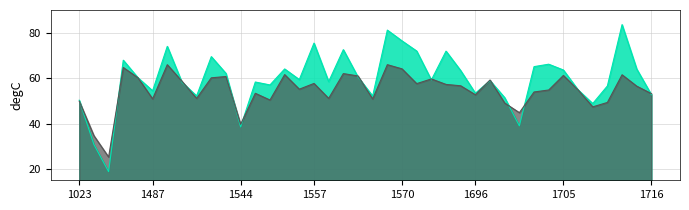

What is the smallest value displayed?

18.8